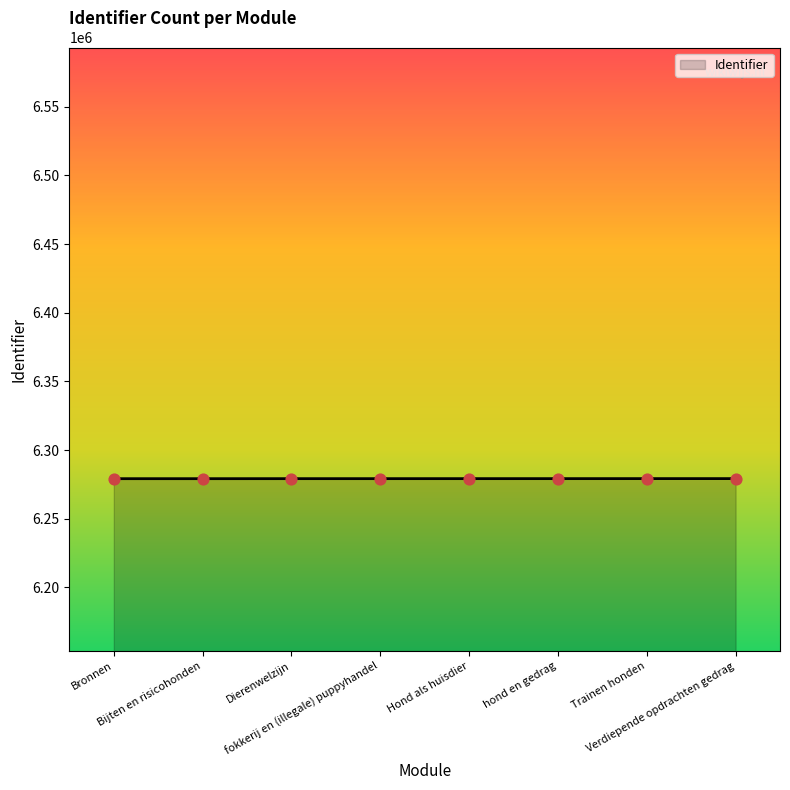

Approximately how many times larger is the value at Trainen honden compared to Verdiepende opdrachten gedrag?

1.0